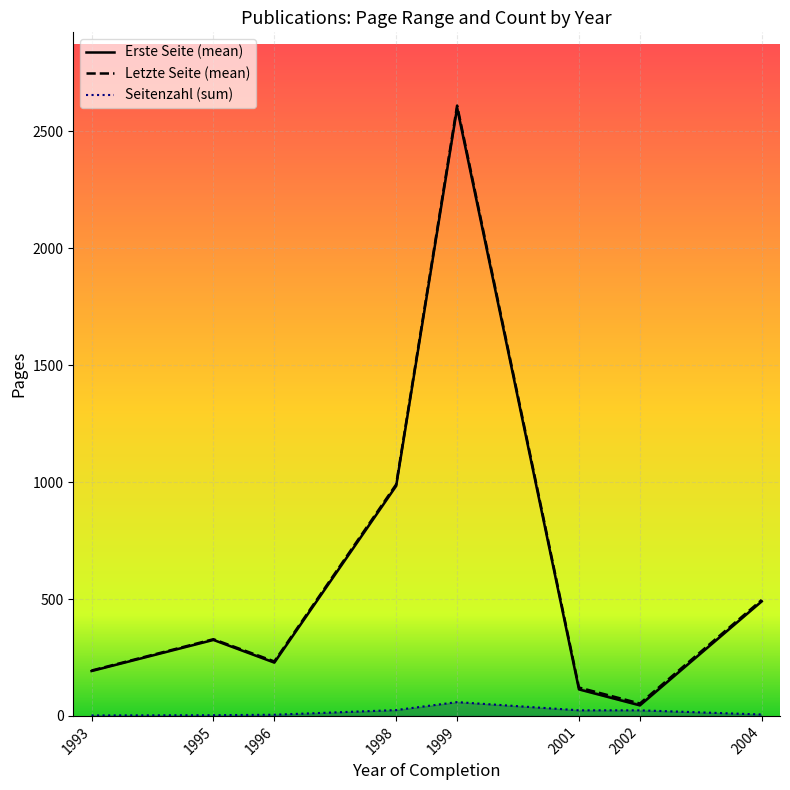

Is it true that Seitenzahl (sum) equals 5 at 1996?

True